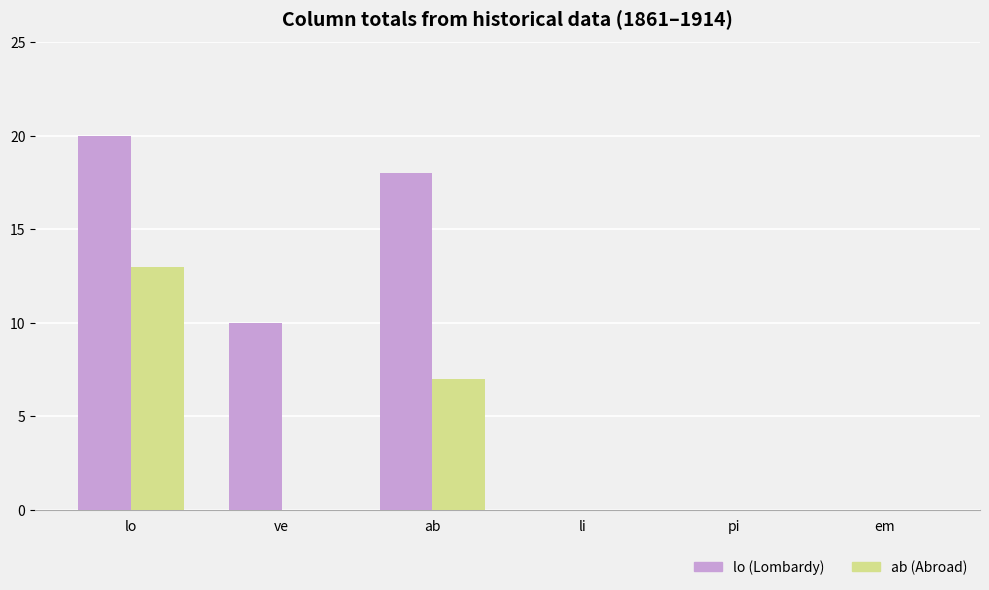

At which label is lo (Lombardy) closest to 10?

ve